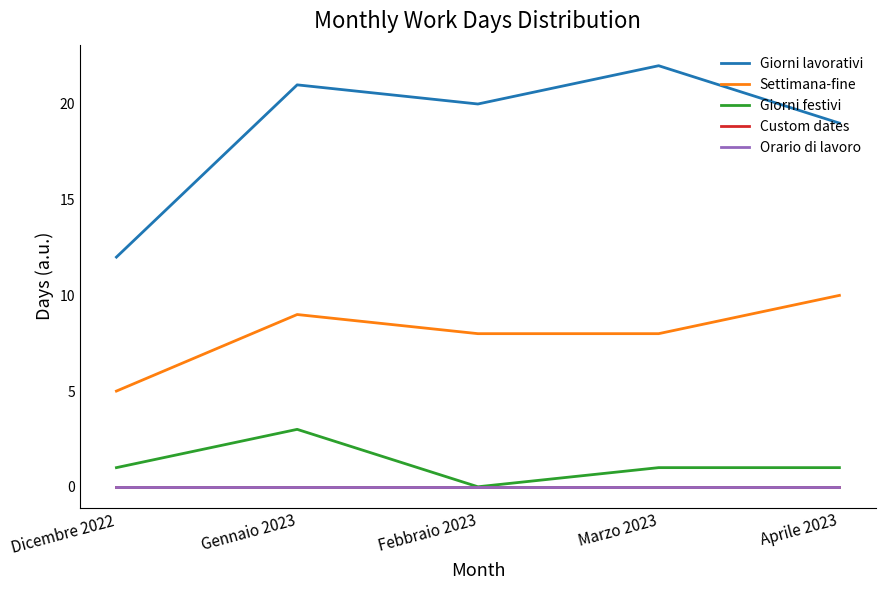

Does the chart display data point markers on the line(s)?

No